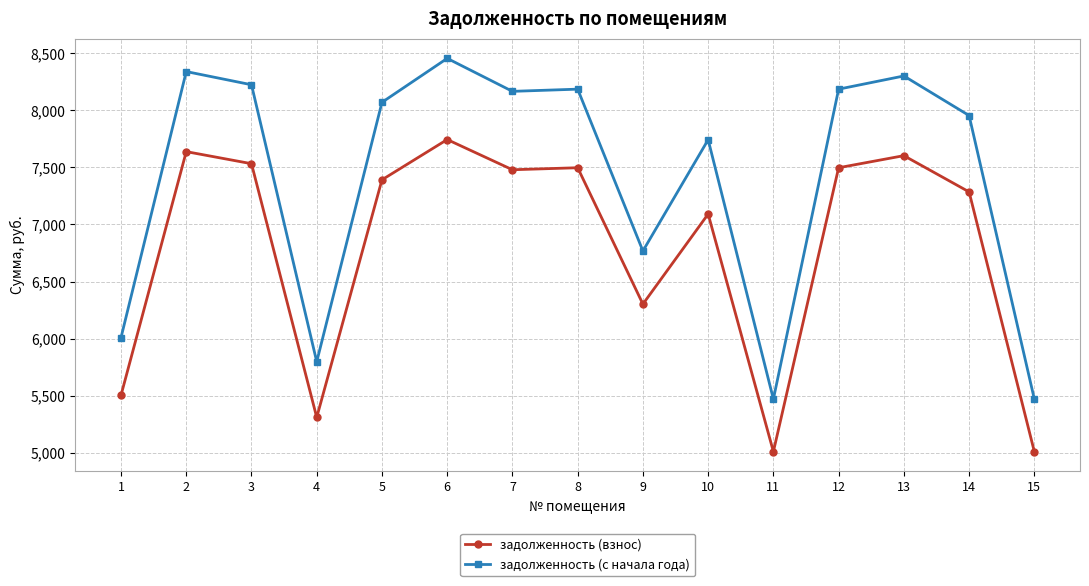

Rank the series at 13 from lowest to highest value.

задолженность (взнос), задолженность (с начала года)